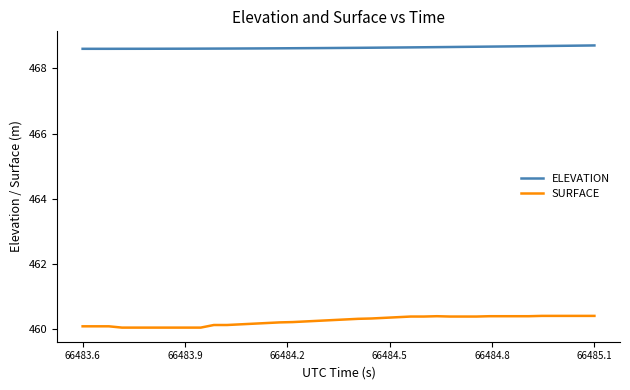

True or false: ELEVATION and SURFACE cross at least once.

False